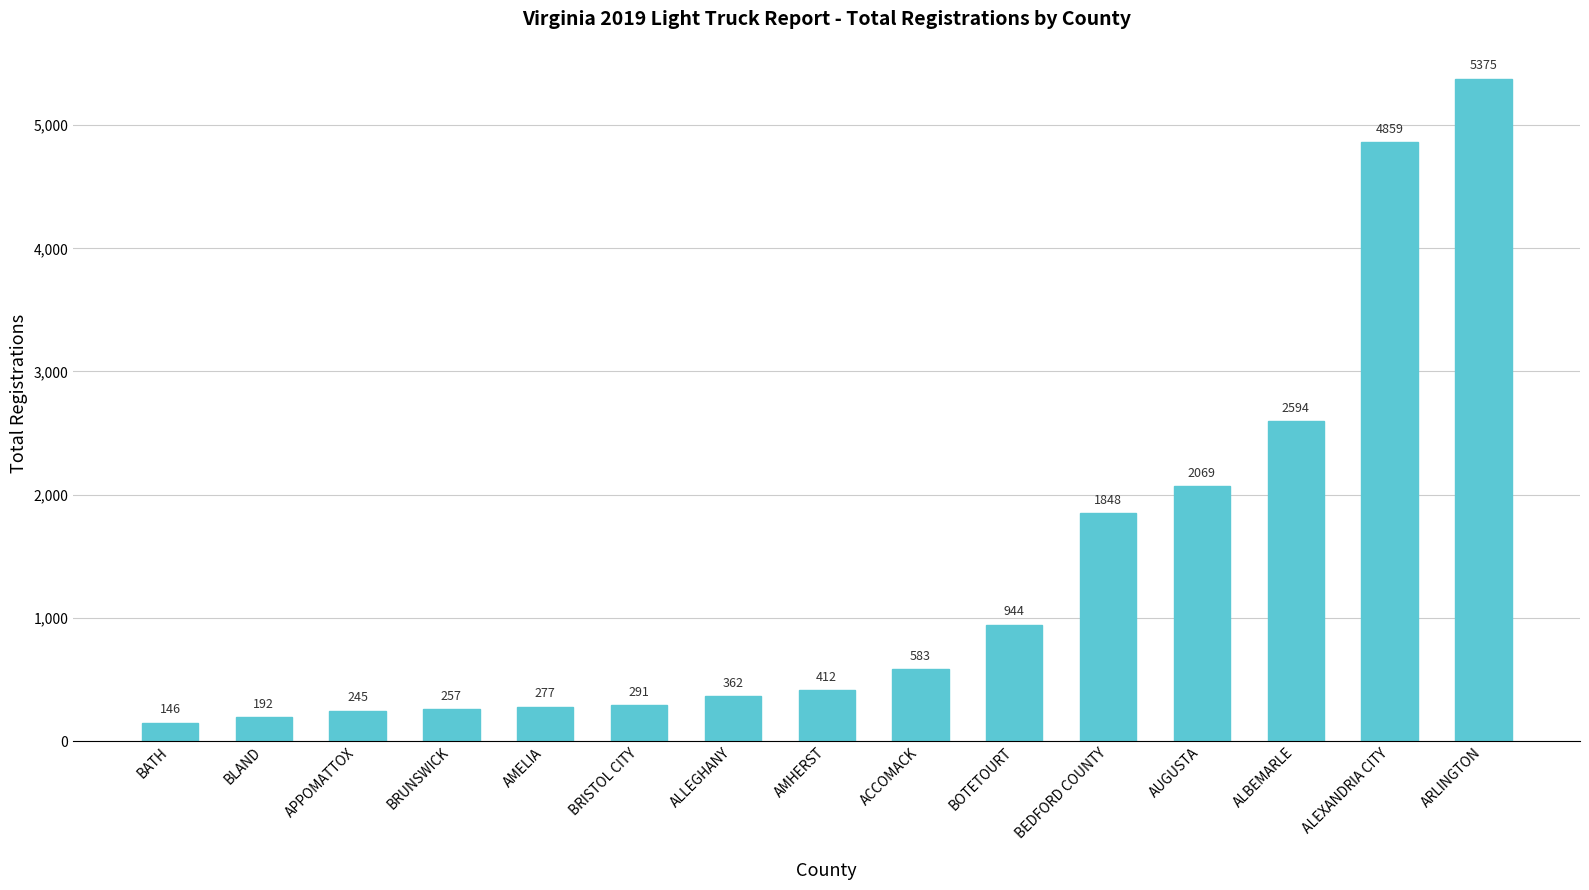

Count the number of data series in this chart.

1